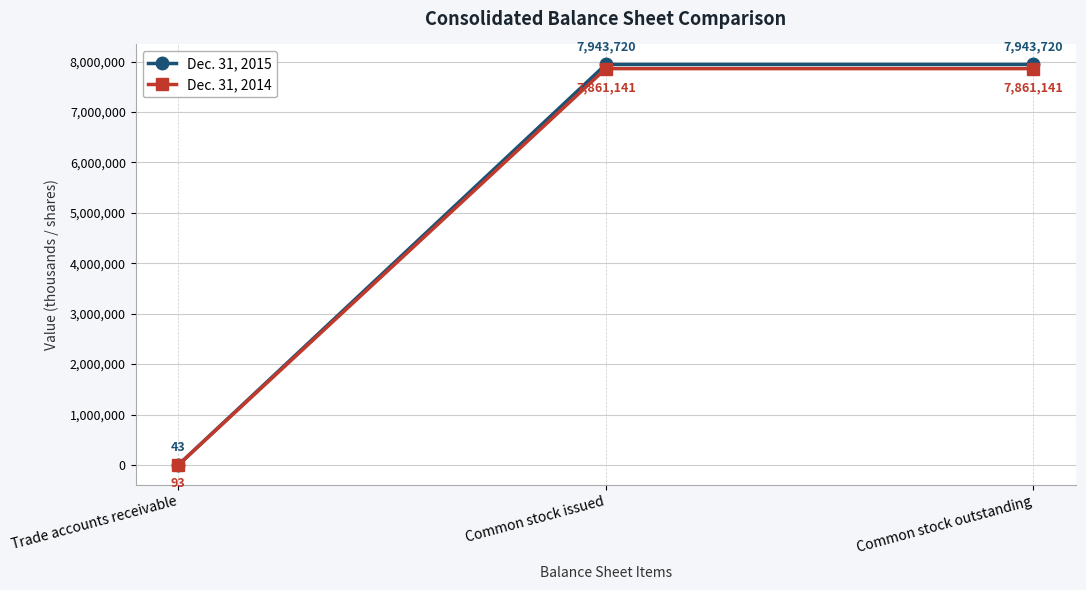

What is the total value across all series at Common stock outstanding?

15804861